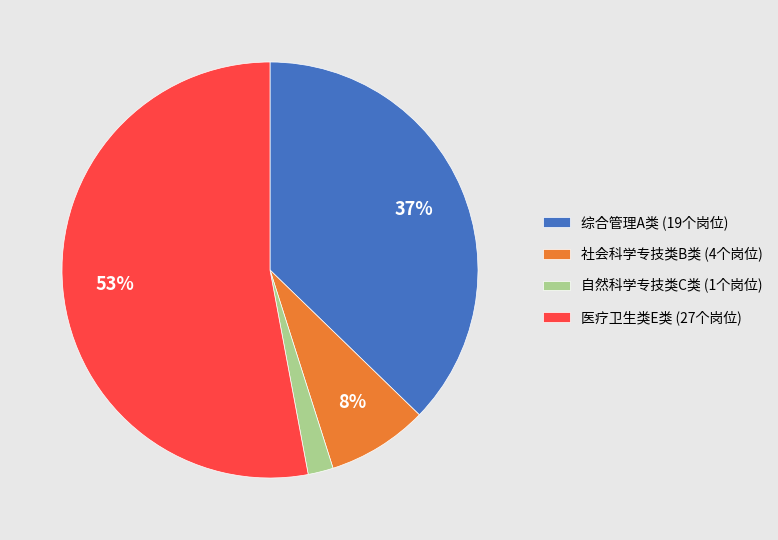

Is it true that 社会科学专技类B类 (4个岗位) is 14% of the pie?

False